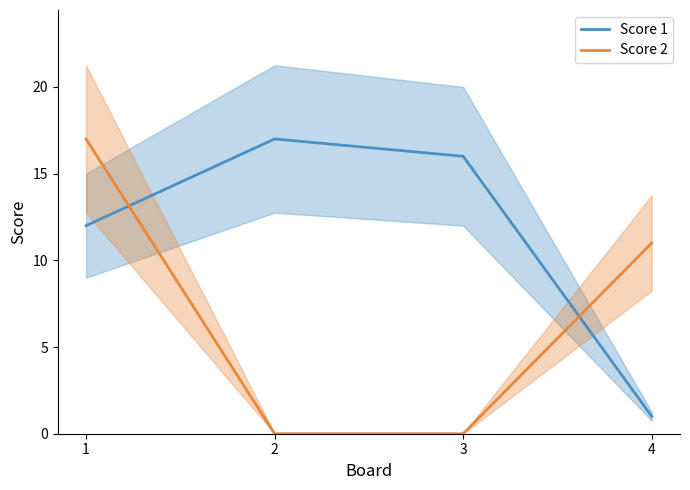

Which series has the widest spread of values?

Score 2